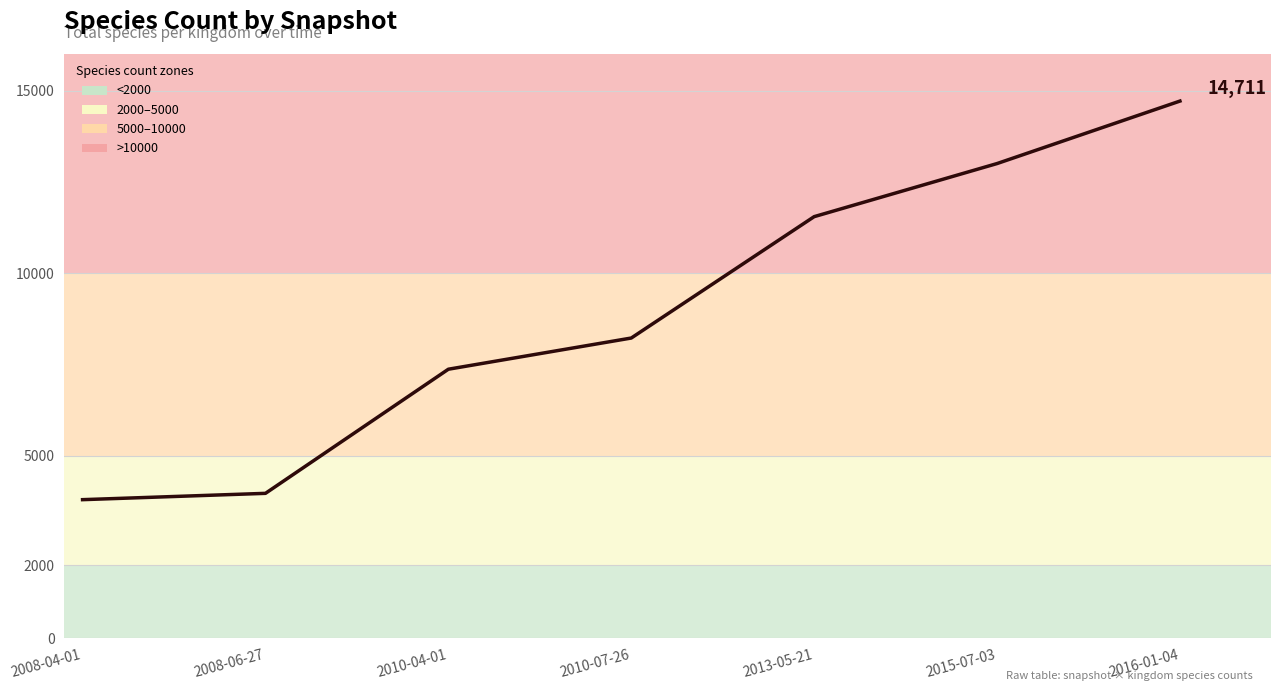

Rank the categories by value from lowest to highest.

2008-04-01, 2008-06-27, 2010-04-01, 2010-07-26, 2013-05-21, 2015-07-03, 2016-01-04